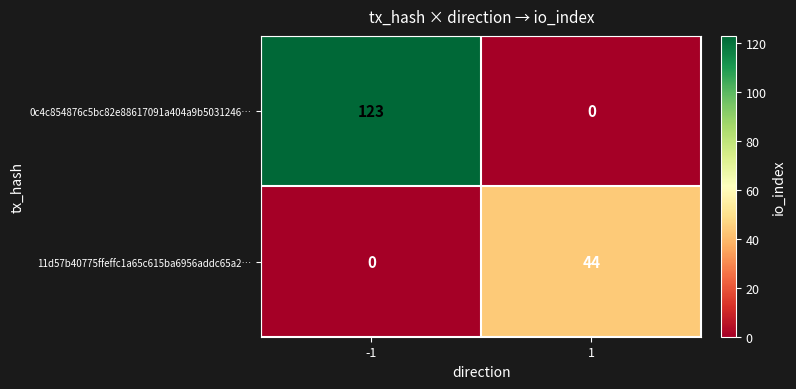

What is the greatest value displayed?

123